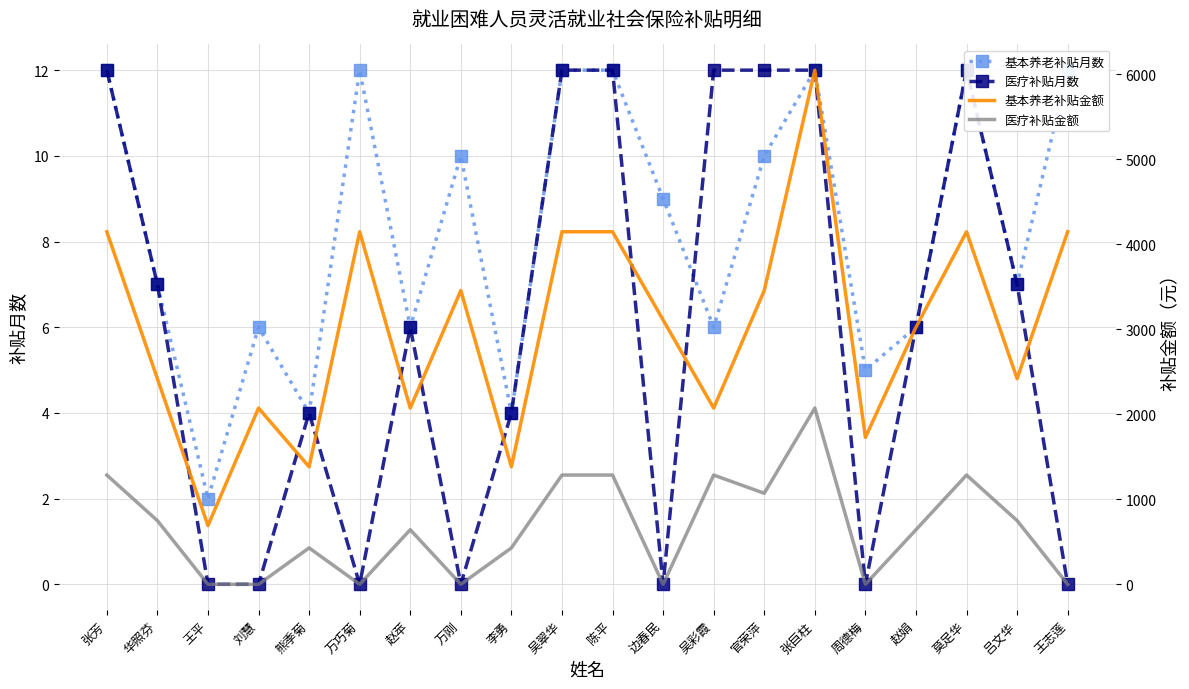

True or false: 医疗补贴金额 has more than 1 interior local peaks.

True